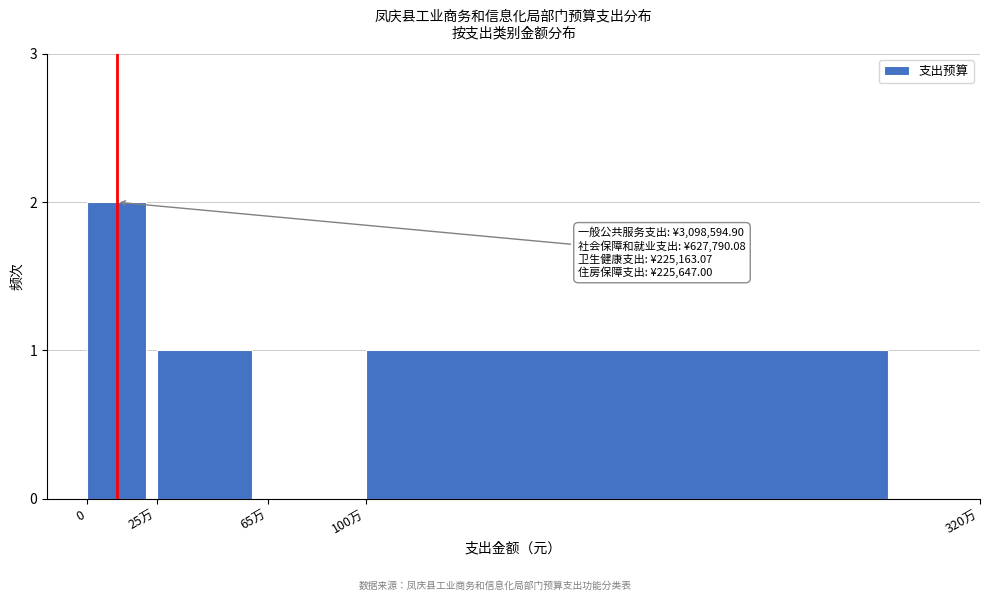

Reading left to right, what are all the values shown in this chart?

0=2	25万=1	65万=0	100万=1